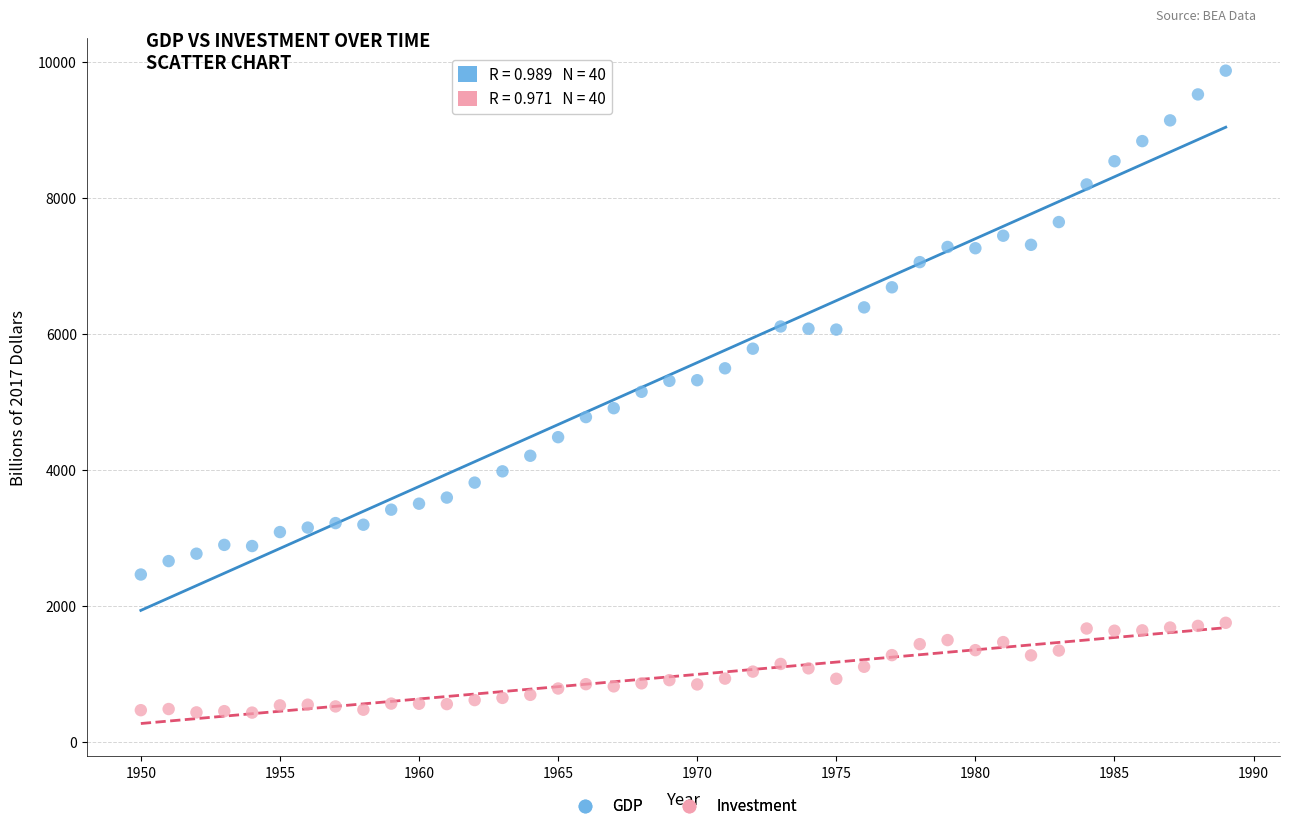

Across all data points, what is the range of Y values (max minus min)?

9441.0